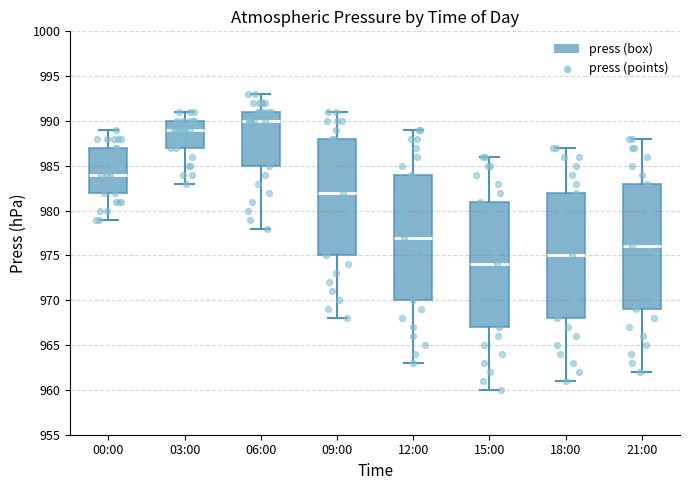

Reading left to right, transcribe this box plot: for each box, give where its median line is, the range the box spans, and where its two whiskers end, as read against the y-axis. The values are not printed on the chart, so give them approximately, as read against the axis.

00:00: median 984, box 982 to 987, whiskers 979 to 989
03:00: median 989, box 987 to 990, whiskers 983 to 991
06:00: median 990, box 985 to 991, whiskers 978 to 993
09:00: median 982, box 975 to 988, whiskers 968 to 991
12:00: median 977, box 970 to 984, whiskers 963 to 989
15:00: median 974, box 967 to 981, whiskers 960 to 986
18:00: median 975, box 968 to 982, whiskers 961 to 987
21:00: median 976, box 969 to 983, whiskers 962 to 988